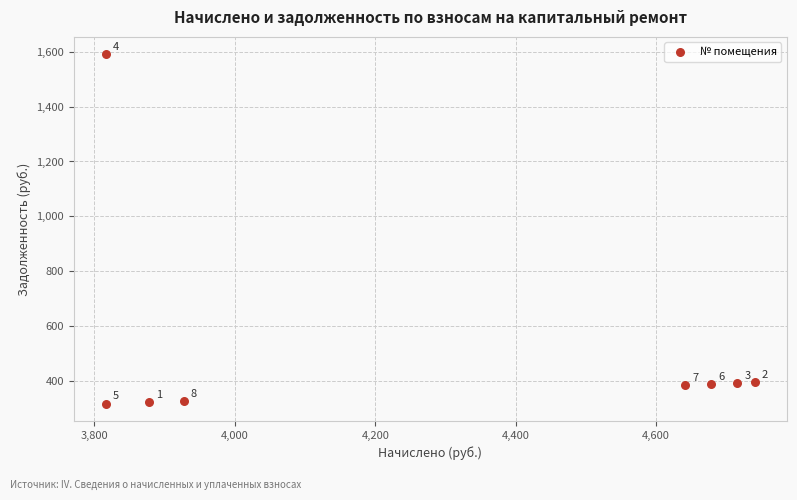

What Y value in the scatter plot is closest to 954?

395.0